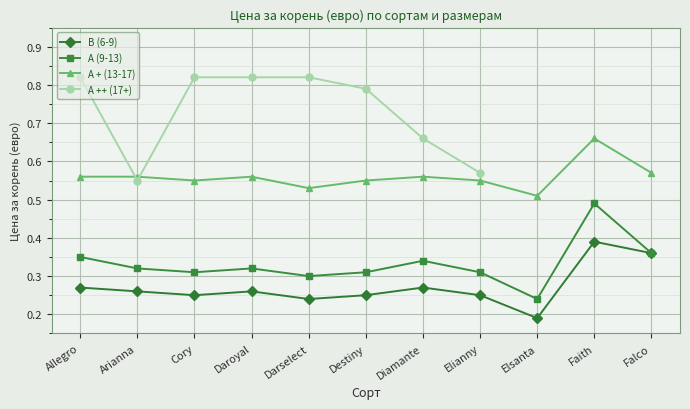

Is the value of A (9-13) at Destiny greater than the value of A + (13-17) at Daroyal?

No